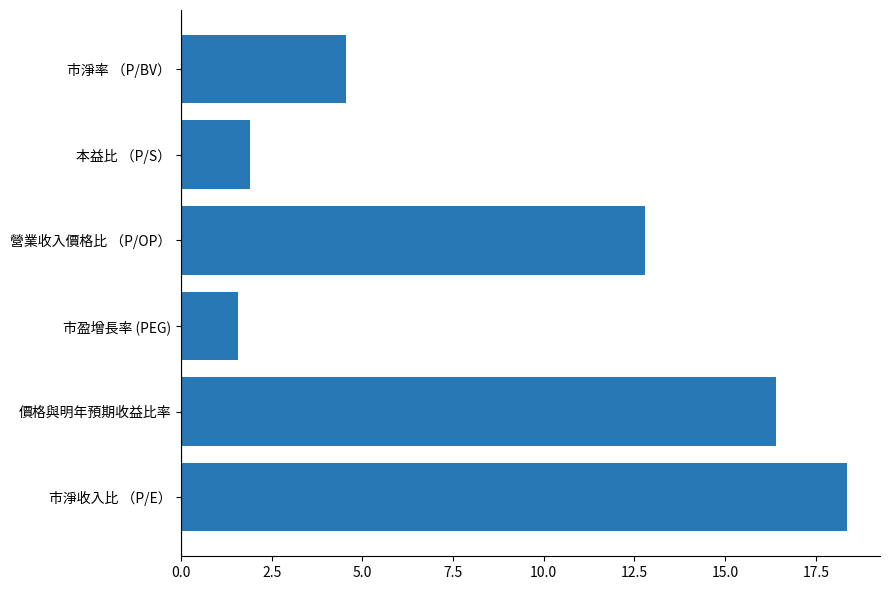

Which category has the lowest value across all series?

市盈增長率 (PEG)